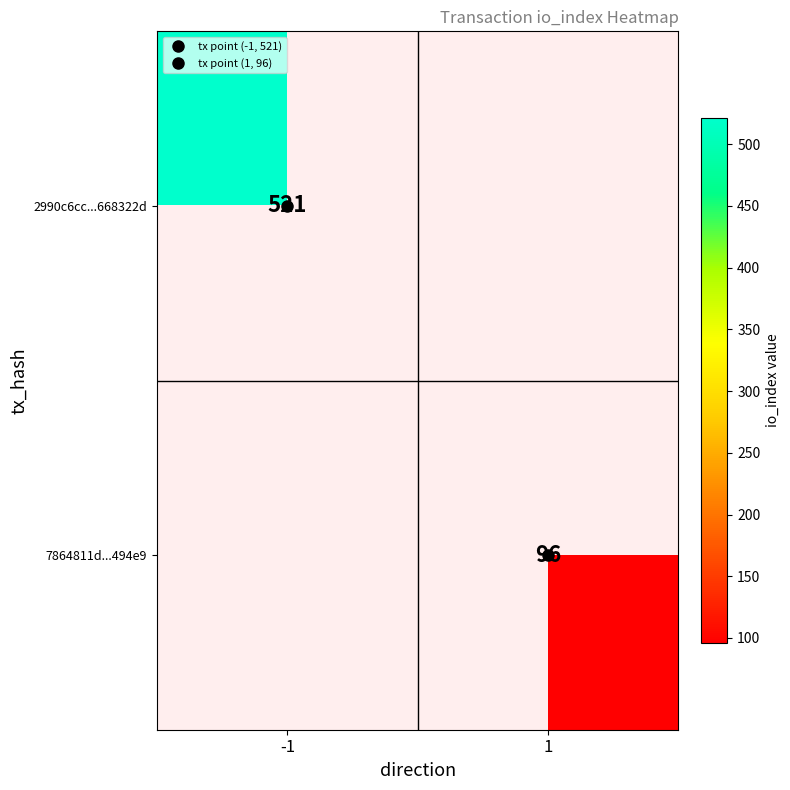

How many series are shown in this chart?

2